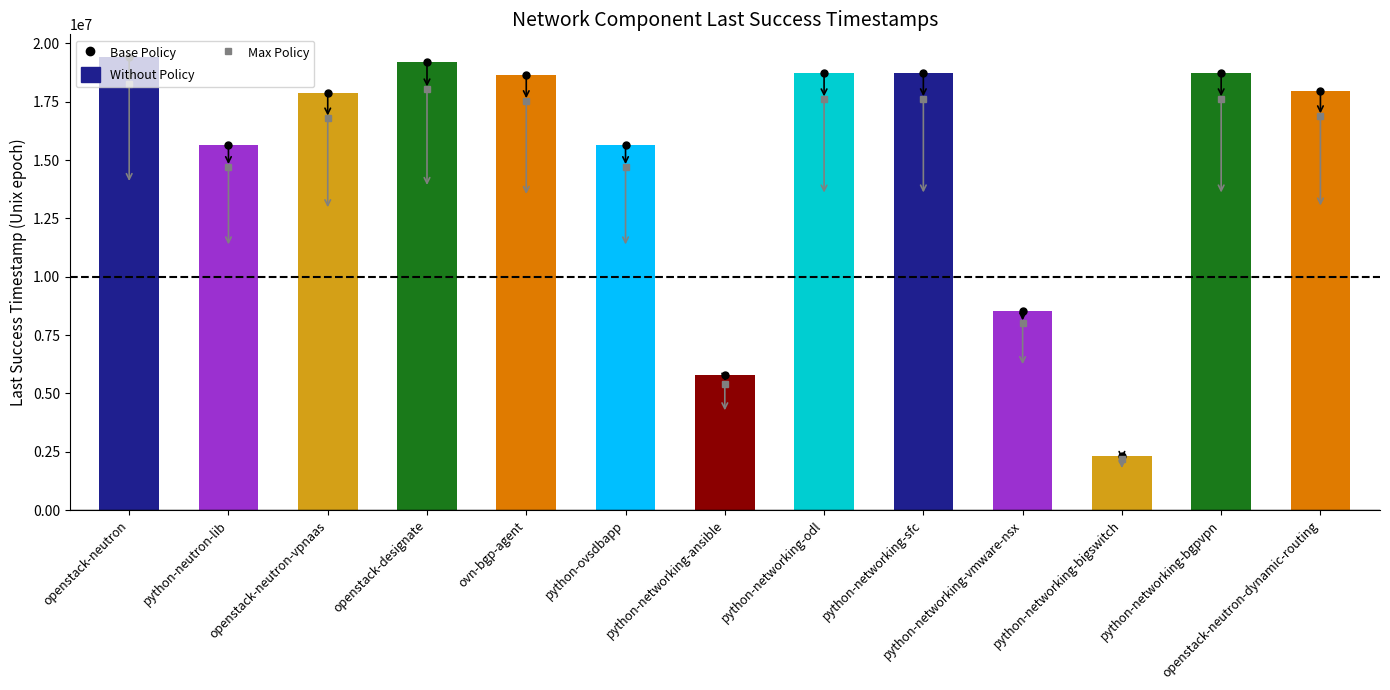

What is the value of the 10th bar from the left?

8519189